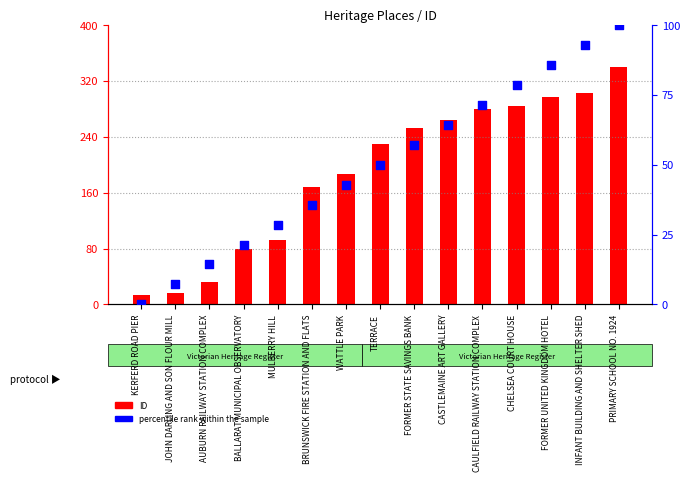

Which series reaches the minimum Y coordinate?

percentile rank within the sample